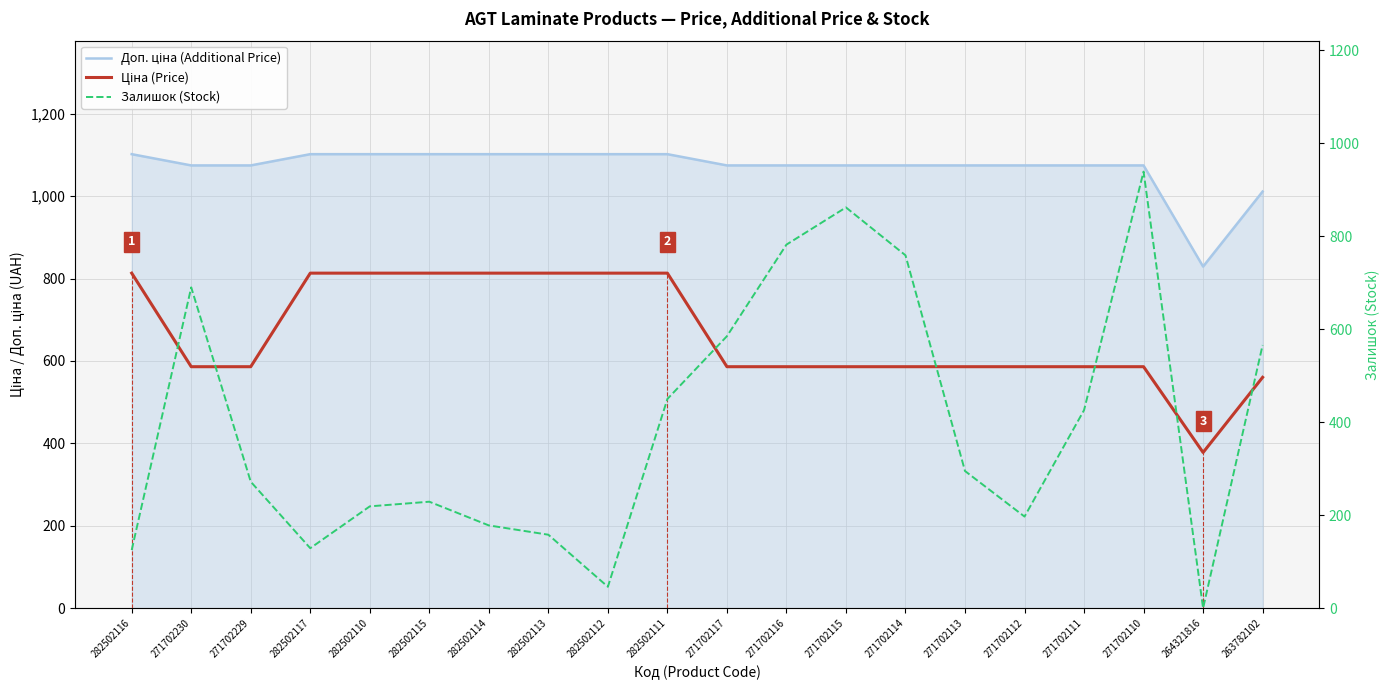

Rank the series at 271702230 from highest to lowest value.

Доп. ціна (Additional Price), Залишок (Stock), Ціна (Price)